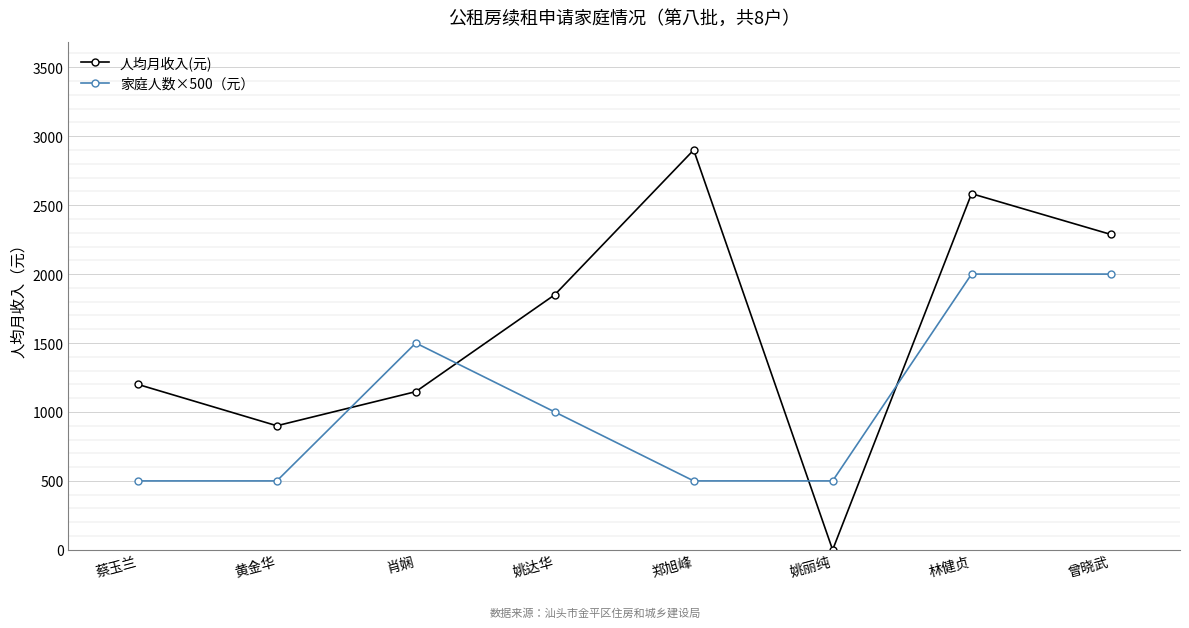

What is the difference between the 家庭人数×500（元） values at 肖娴 and 姚达华?

500.0